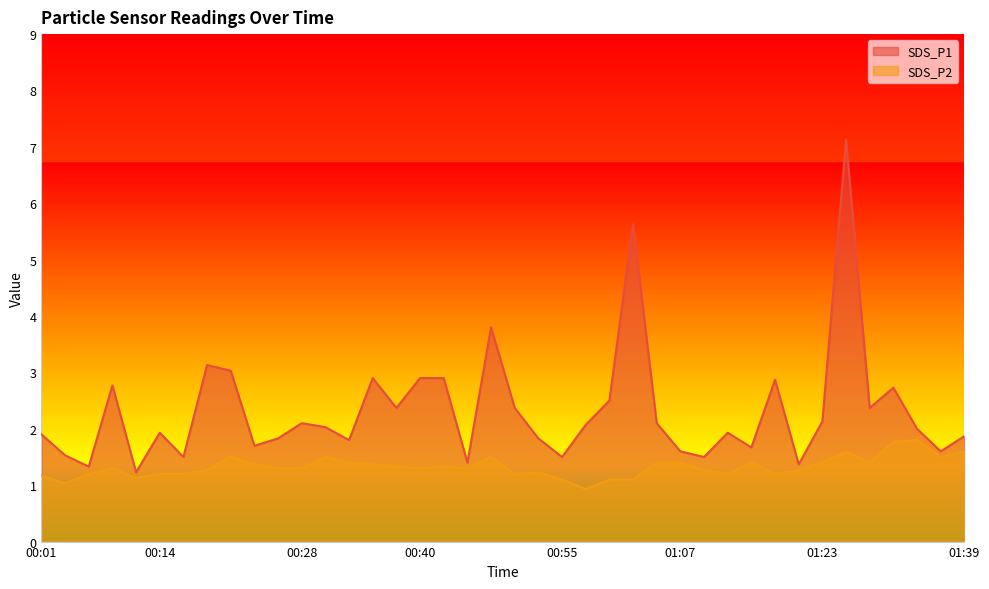

At 01:39, list the series in order from smallest to largest.

SDS_P2, SDS_P1